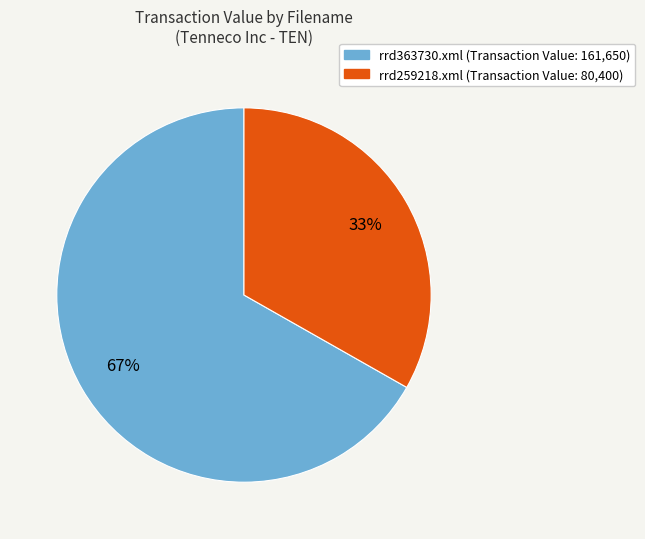

To the nearest percent, what is the difference between the largest and smallest slice percentages?

34%